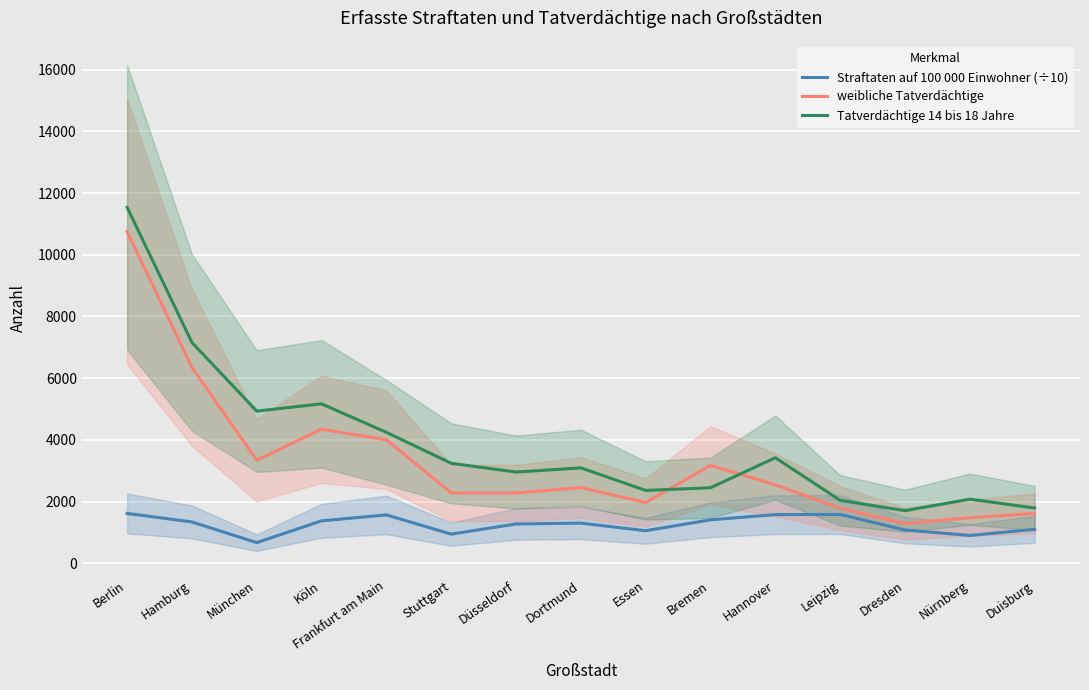

Is it true that Tatverdächtige 14 bis 18 Jahre equals 2448.0 at Bremen?

True